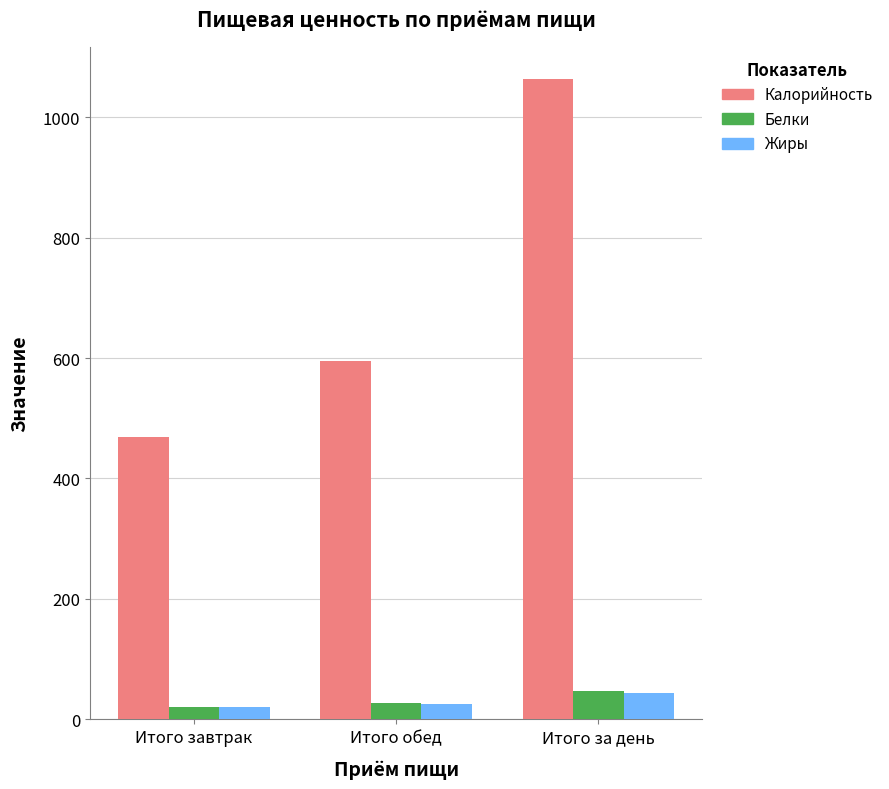

At how many categories does at least one series exceed 490?

2